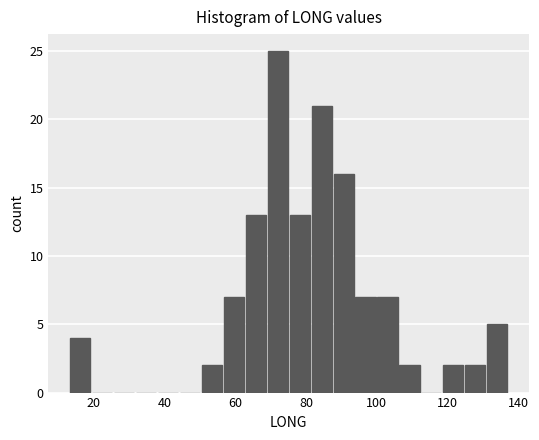

Around what value on the x-axis is the tallest bar? Give the approximate position of its centre, as read against the axis.

72